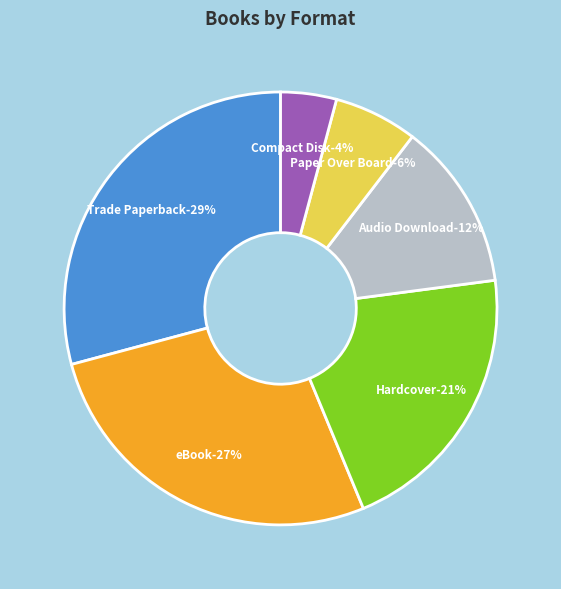

To the nearest percent, what percentage of the pie is Compact Disk?

4%